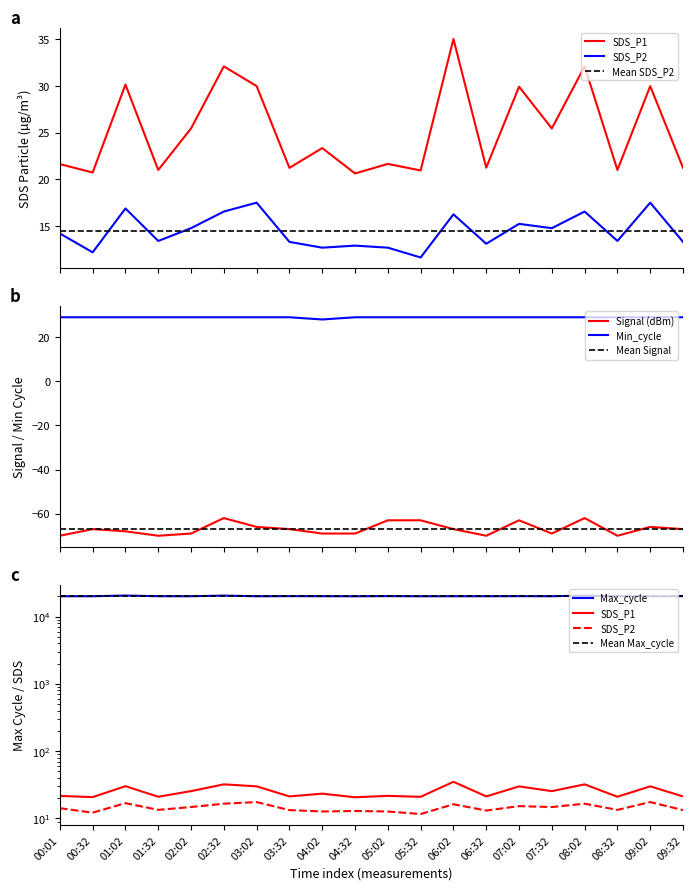

What is the sum of the Signal values at 00:32 and 06:02?

-134.0